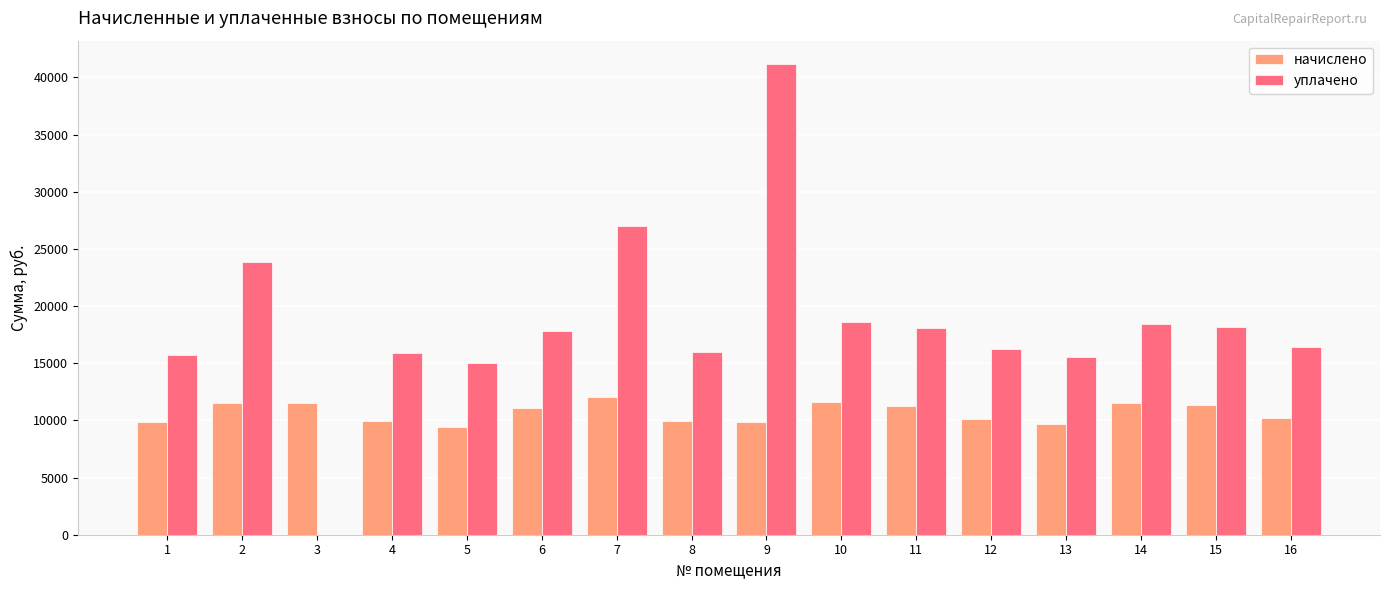

Count the number of categories in the chart.

16